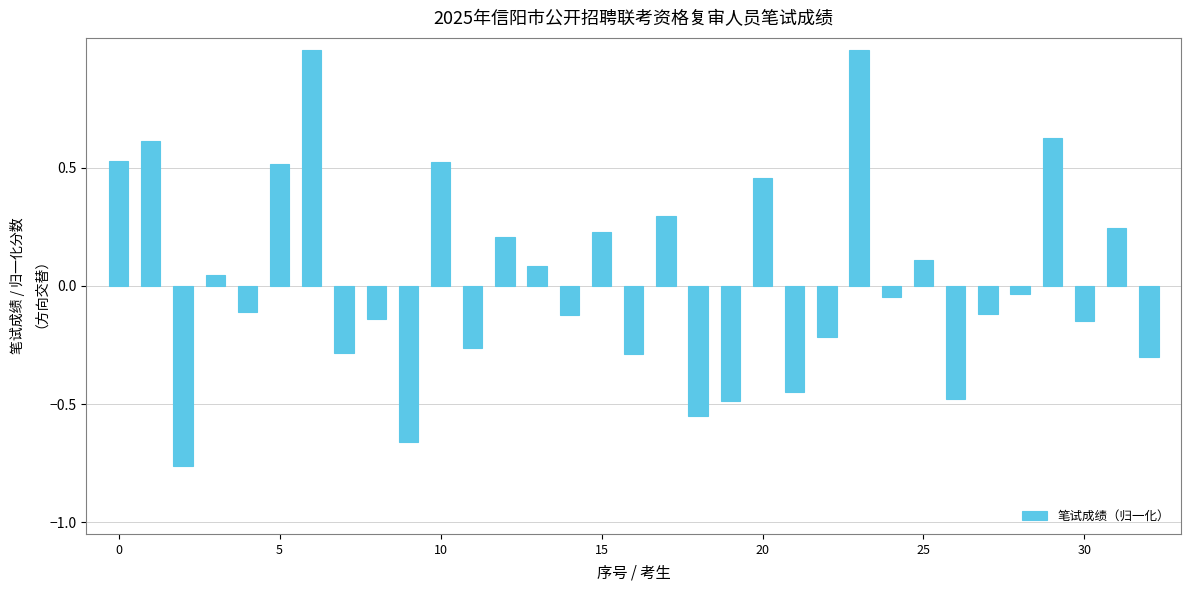

What is the difference between the maximum and second lowest values?

1.7